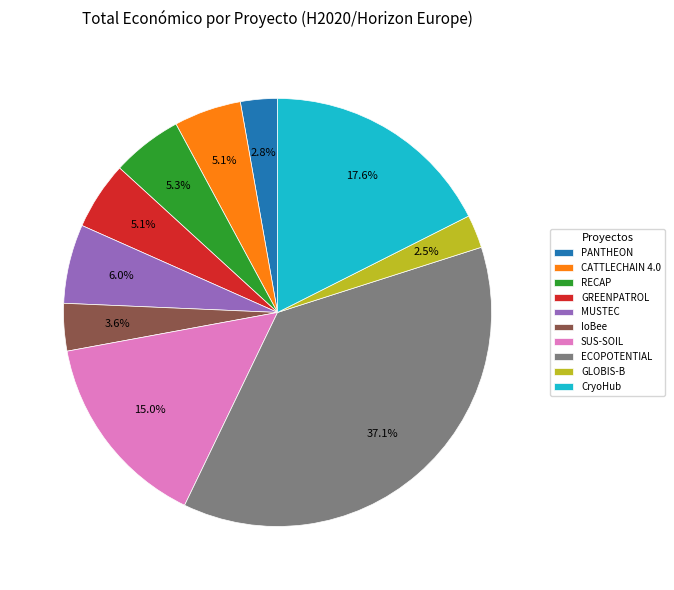

What is the ratio of the value at PANTHEON to the value at CATTLECHAIN 4.0?

0.5